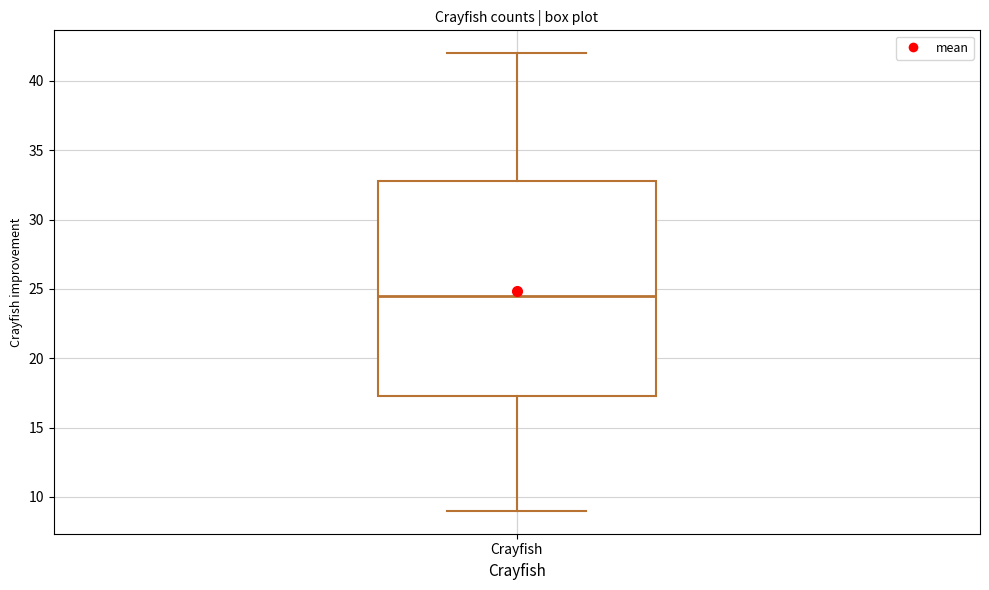

Transcribe this box plot: give where the median line is, the range the box spans, and where the two whiskers end, as read against the y-axis. The values are not printed on the chart, so give them approximately, as read against the axis.

median 24.5, box 17.5 to 33.0, whiskers 9.0 to 42.0